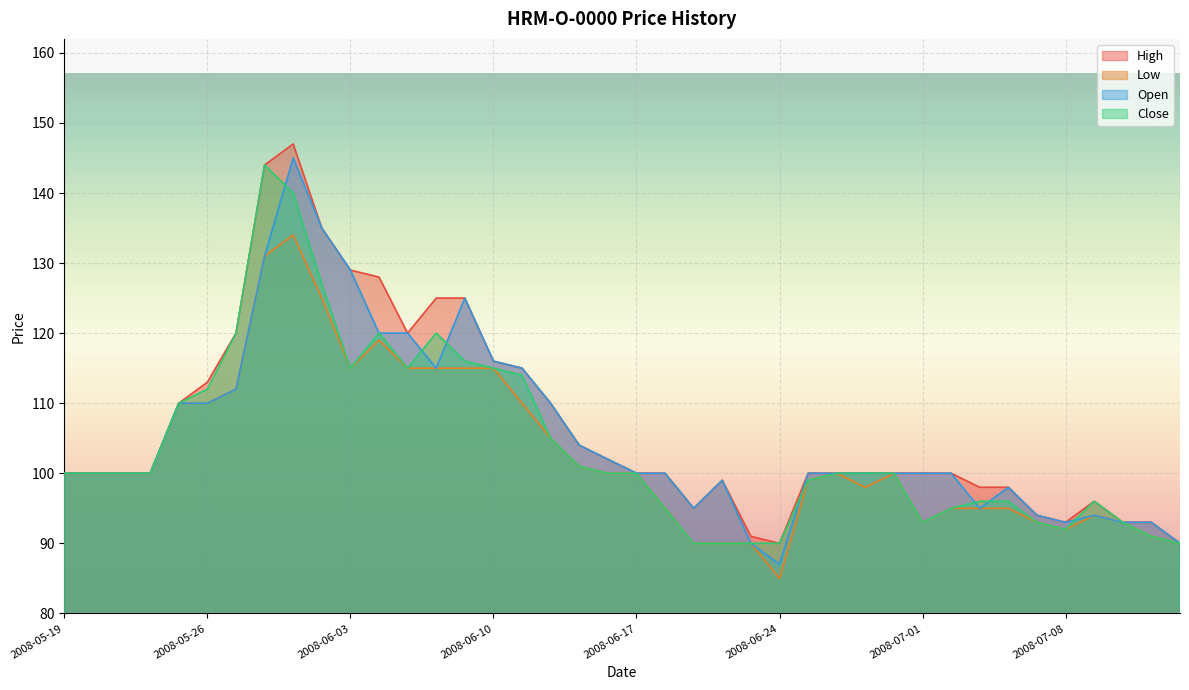

At which category is the sum across all series the highest?

2008-05-30